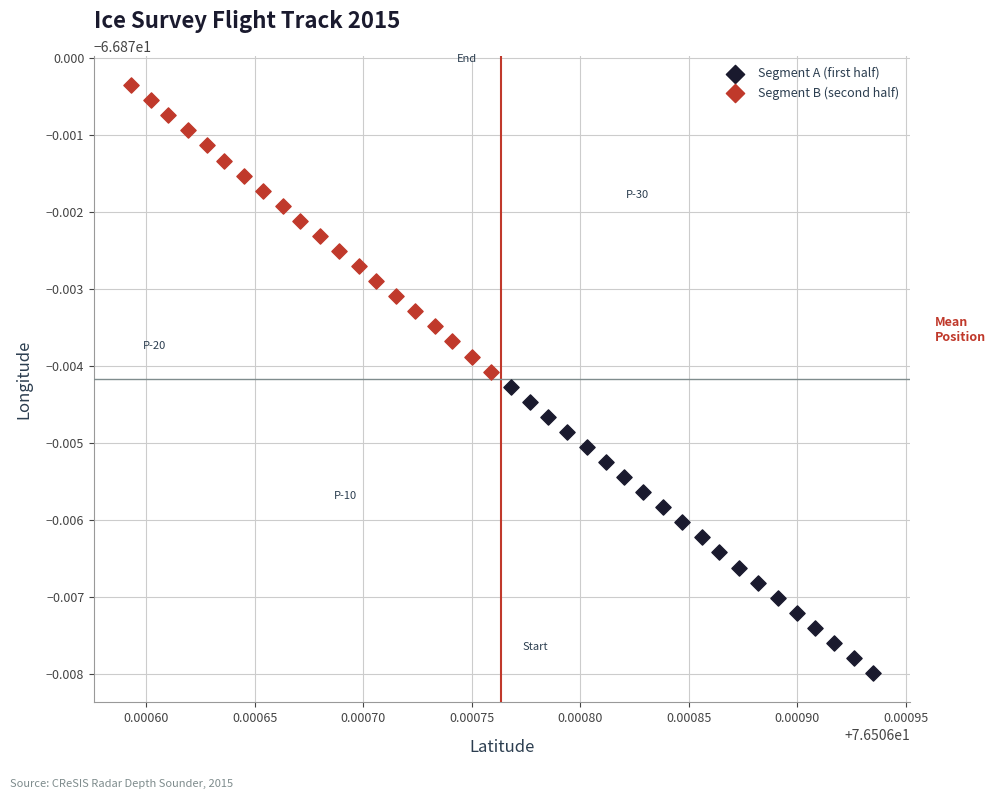

Which series contains the lowest Y value?

Segment A (first half)